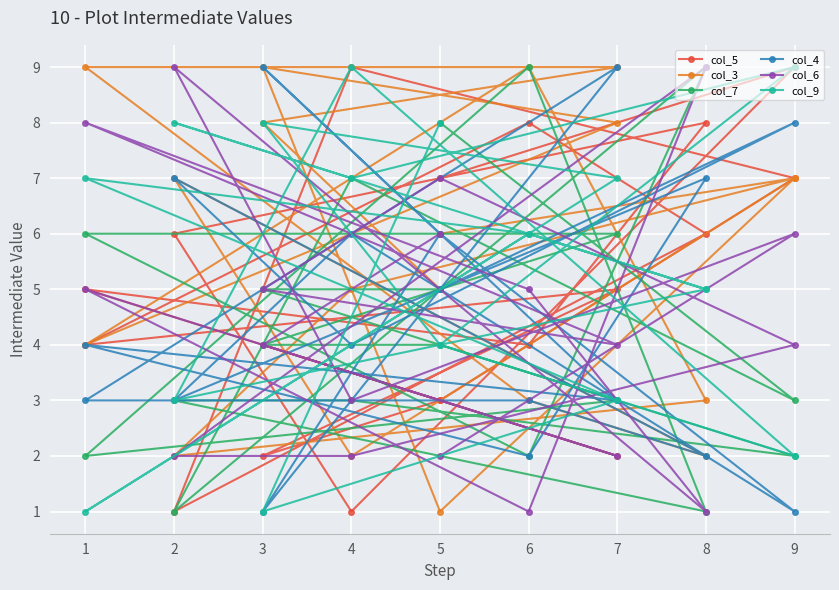

Rank the series at 5 from highest to lowest value.

col_9, col_4, col_6, col_3, col_7, col_5